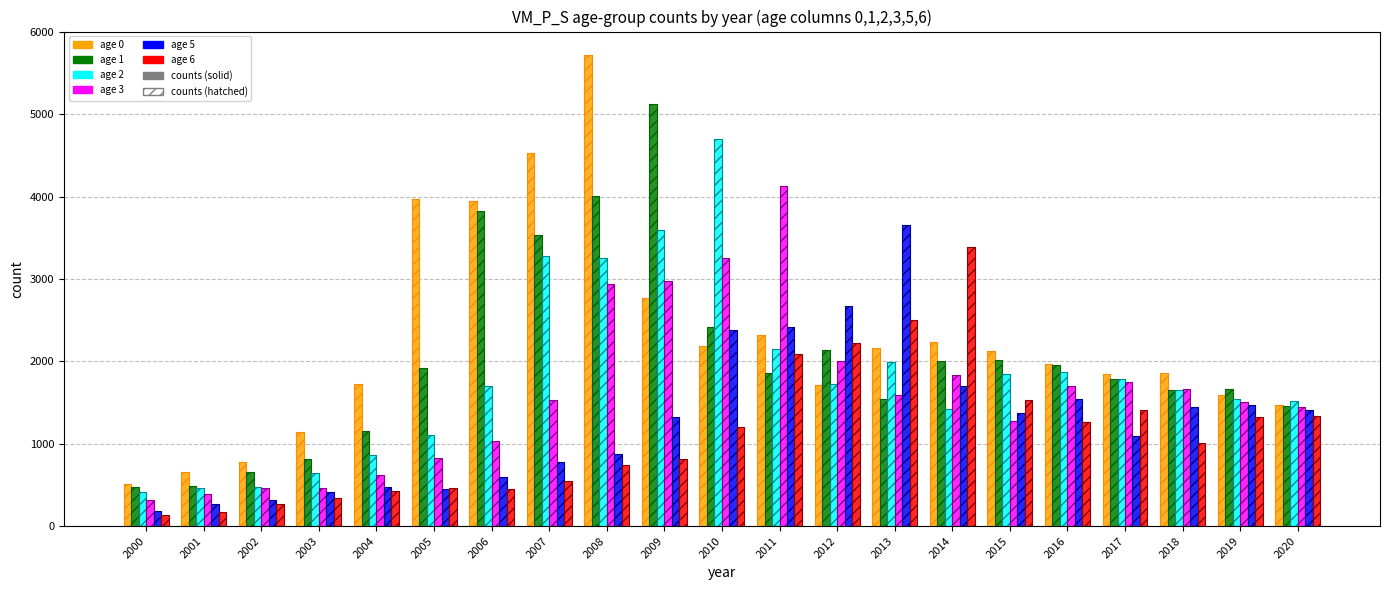

List the series in order of their peak value, lowest first.

age 6, age 5, age 3, age 2, age 1, age 0